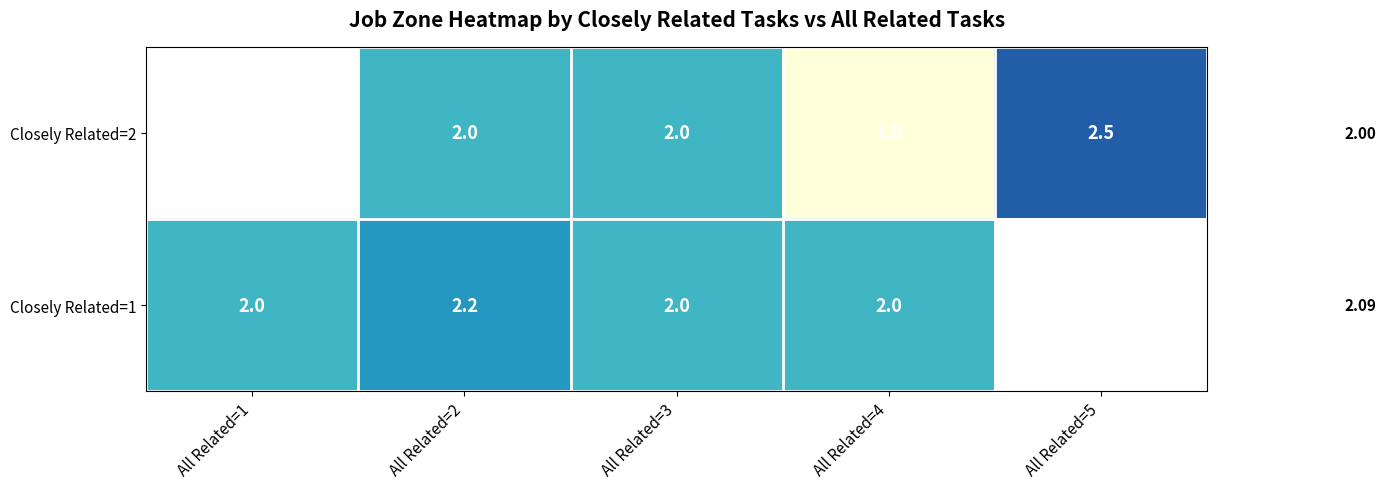

The value of Closely Related=1 at All Related=1 is 3.5. True or false?

False